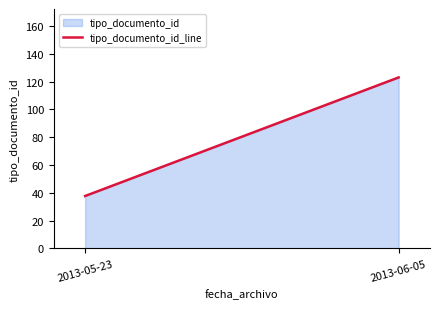

Where is the data nearest to the value 80?

2013-05-23